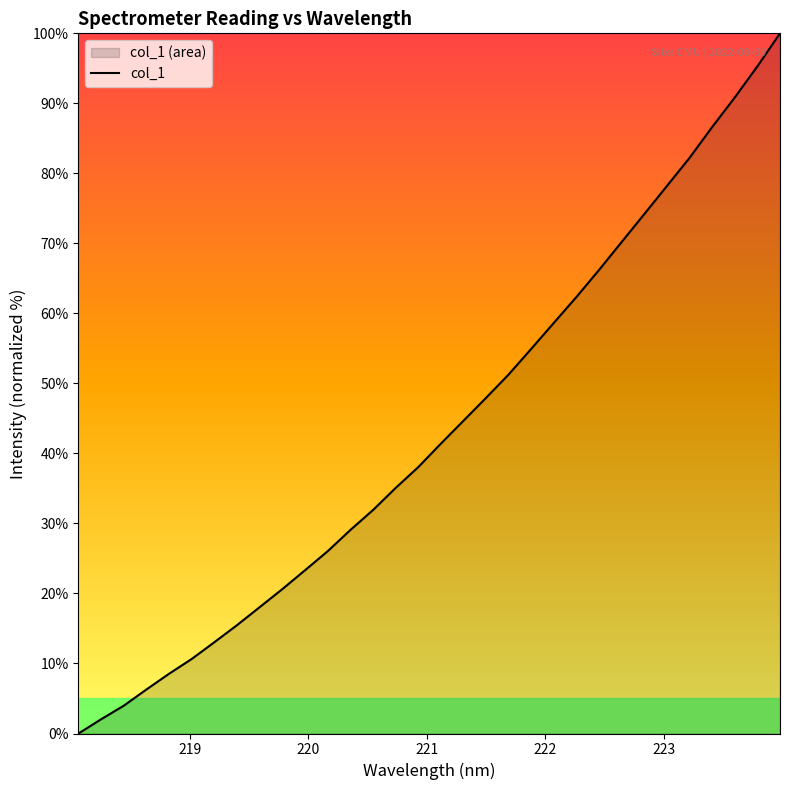

What is the maximum value shown in the chart?

100.0